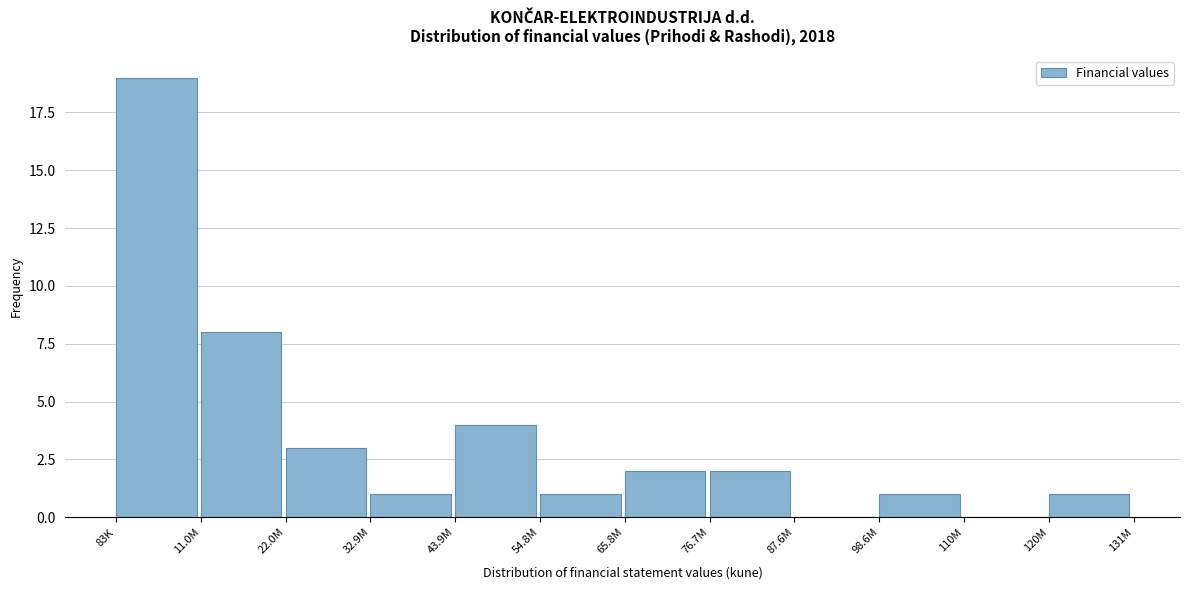

Reading right to left, what are all the values shown in this chart?

120M=1	110M=0	98.6M=1	87.6M=0	76.7M=2	65.8M=2	54.8M=1	43.9M=4	32.9M=1	22.0M=3	11.0M=8	83K=19